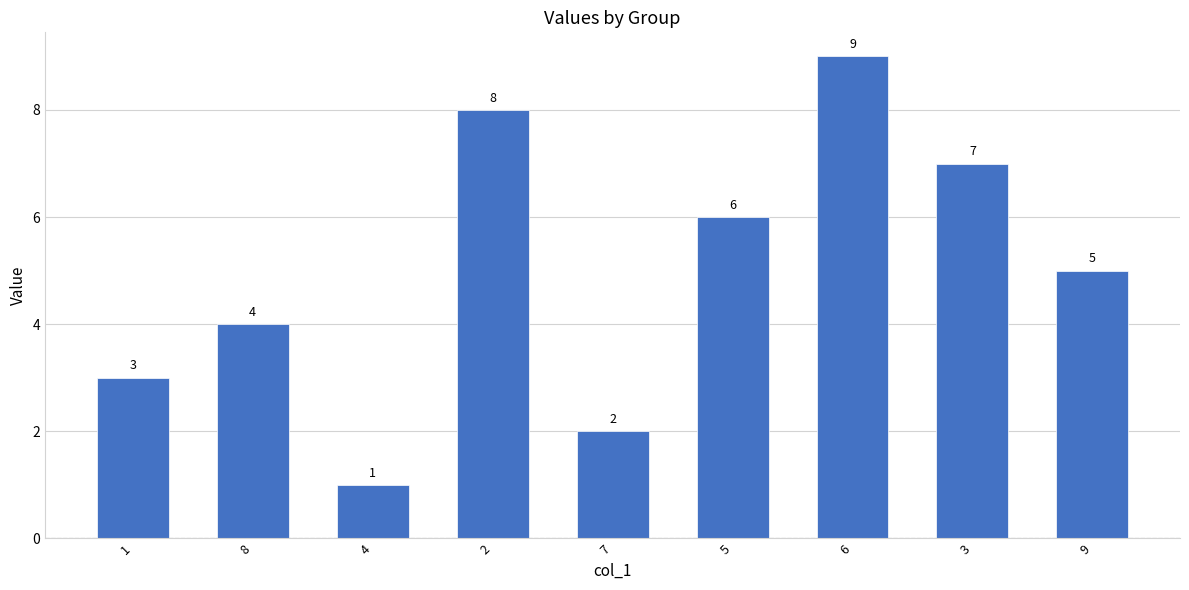

What is the label of the 6th bar from the left?

5